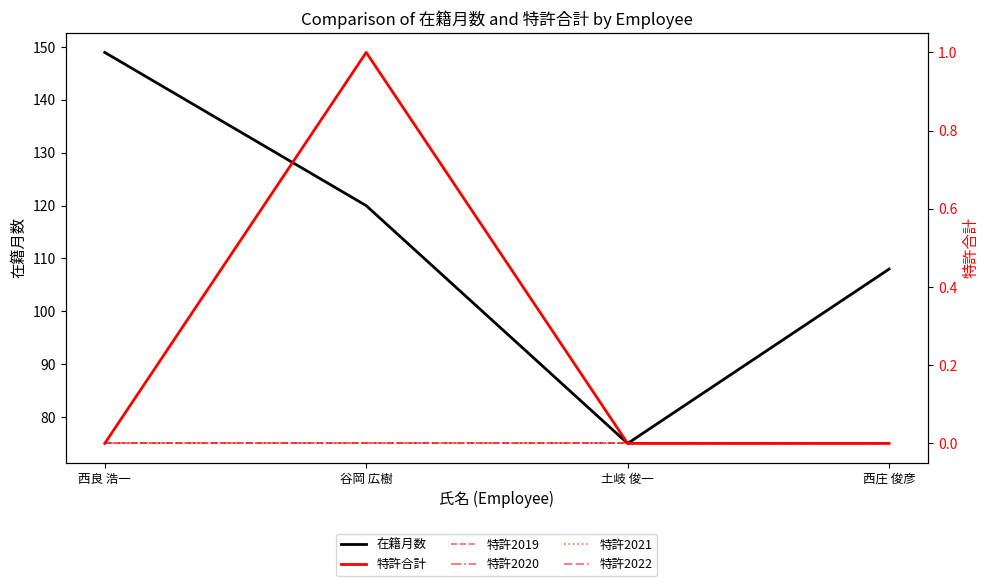

What is the label of the 4th point from the right?

西良 浩一